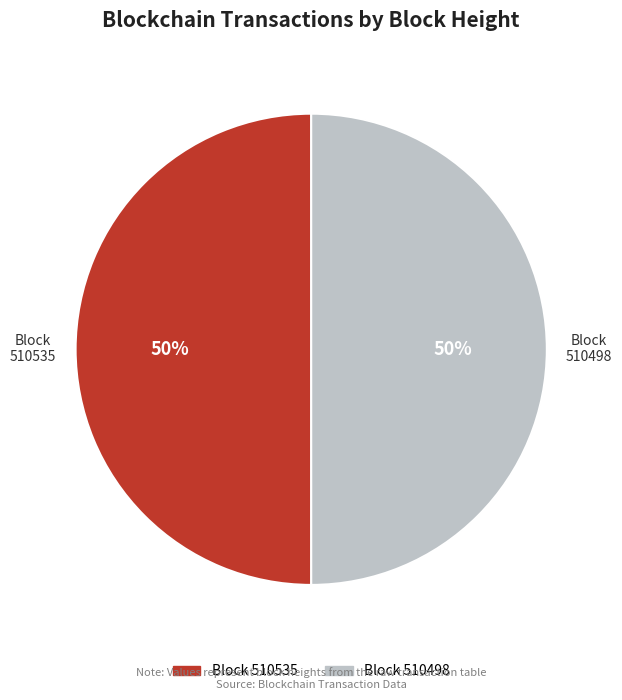

To the nearest percent, what is the average slice percentage?

50%